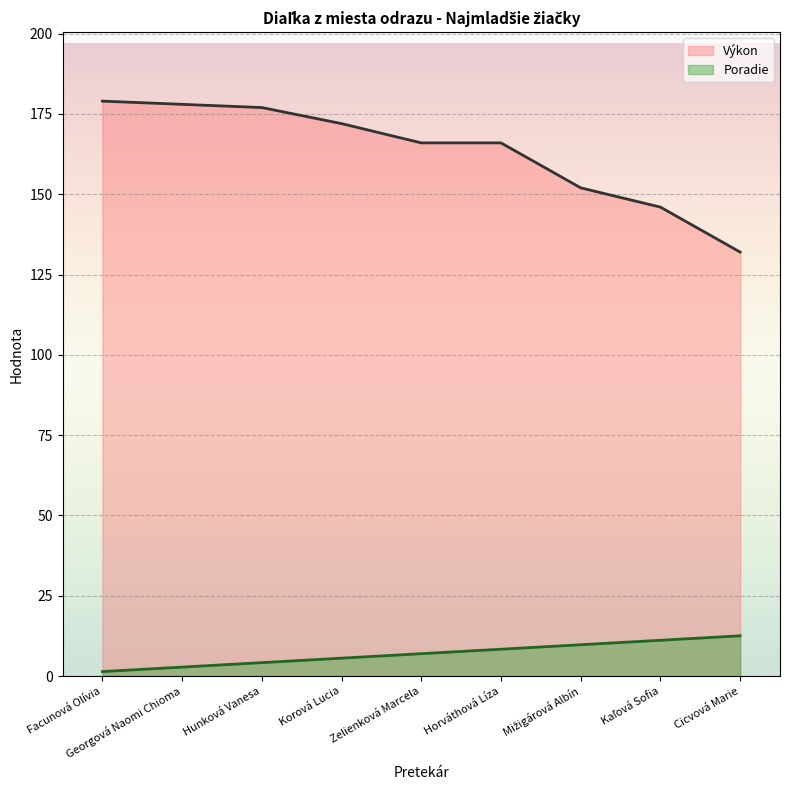

The value of Výkon at Kaľová Sofia is 261.1. True or false?

False